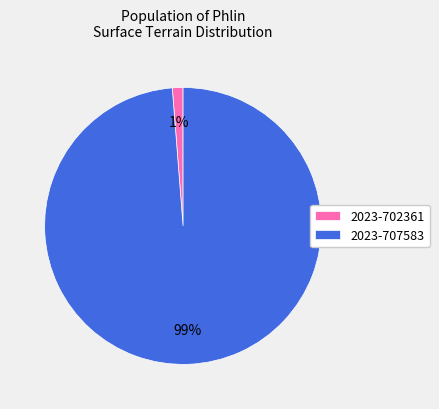

Which slice is the smallest?

2023-702361